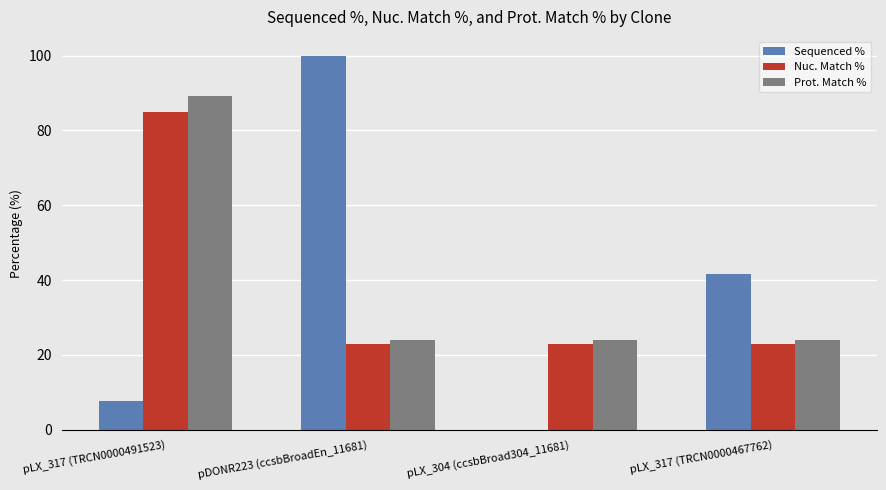

The Nuc. Match % series shows 23.0 at pLX_317 (TRCN0000467762). True or false?

True